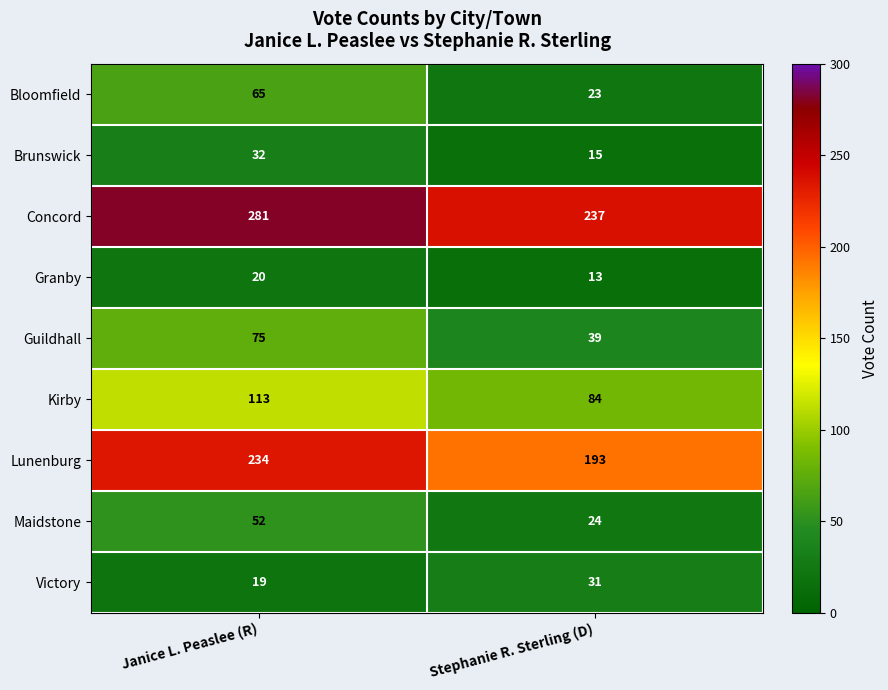

Reading right to left, transcribe all the data shown in this chart.

Bloomfield: 23	65
Brunswick: 15	32
Concord: 237	281
Granby: 13	20
Guildhall: 39	75
Kirby: 84	113
Lunenburg: 193	234
Maidstone: 24	52
Victory: 31	19